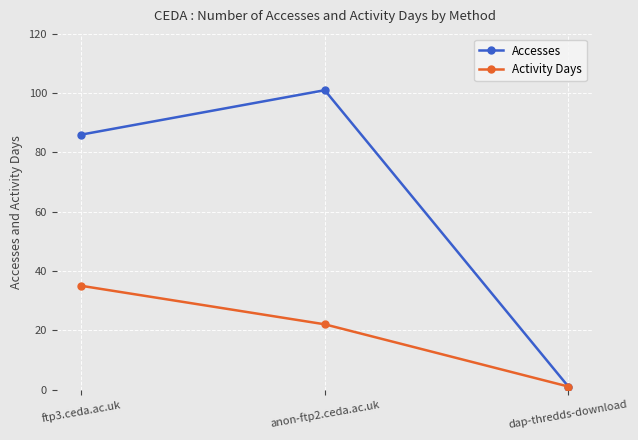

What is the difference between the maximum and minimum values in the Accesses series?

100